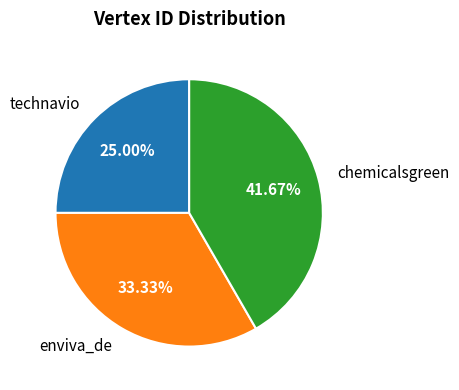

Does chemicalsgreen represent more than half of the total?

No